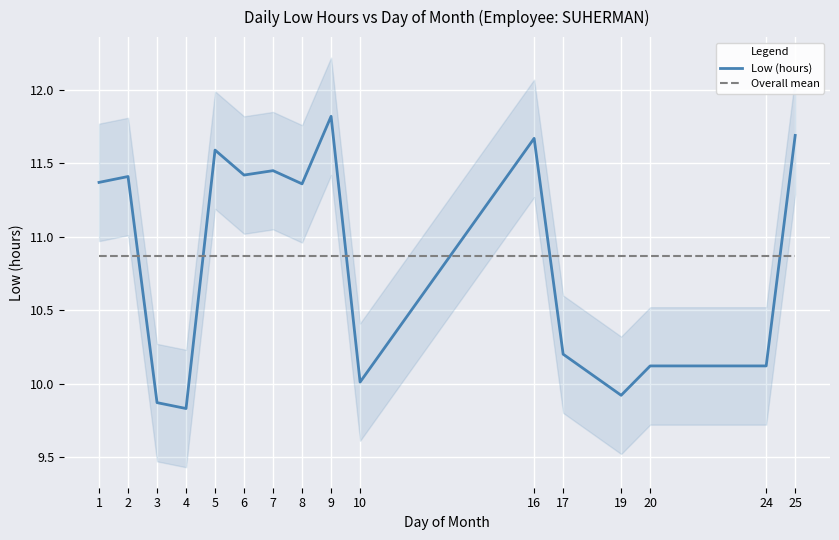

True or false: Low (hours) and Overall mean intersect in this chart.

True